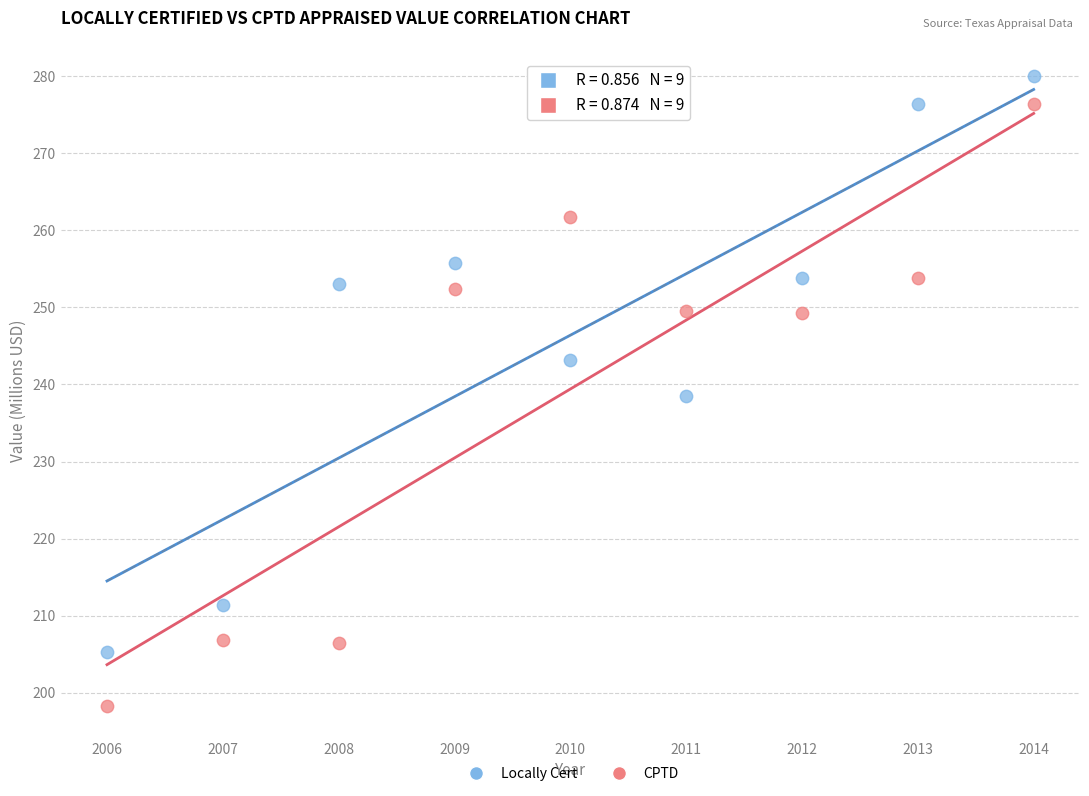

Which series has the largest Y range (max minus min)?

CPTD